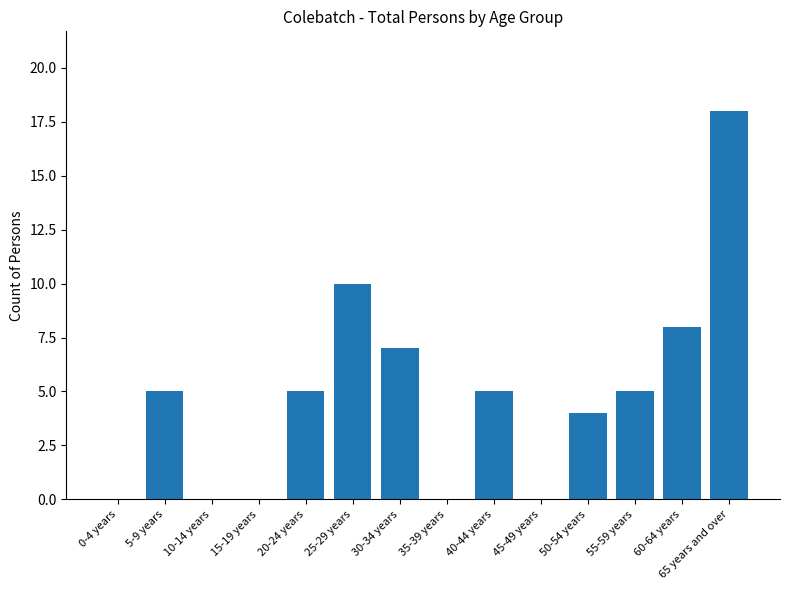

Which category has the highest value across all series?

65 years and over